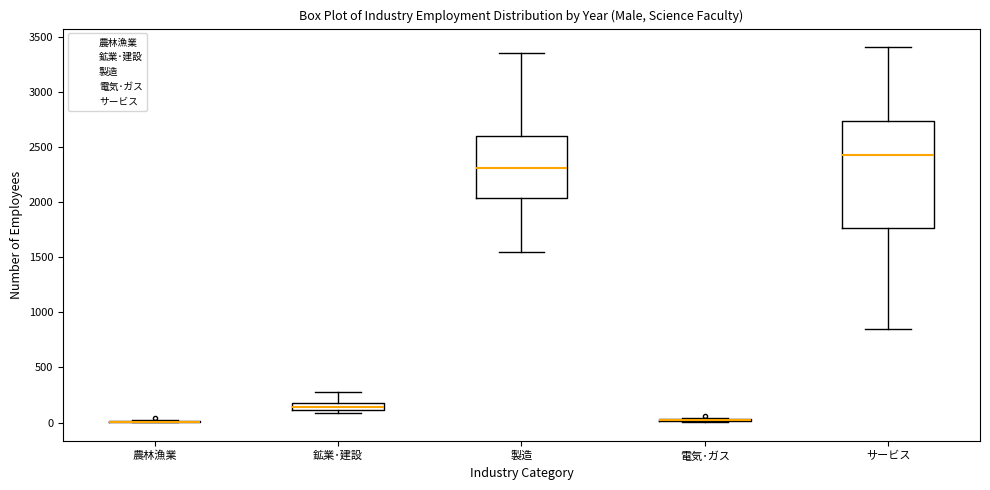

Which box is the tallest, from its lower edge to its upper edge?

サービス